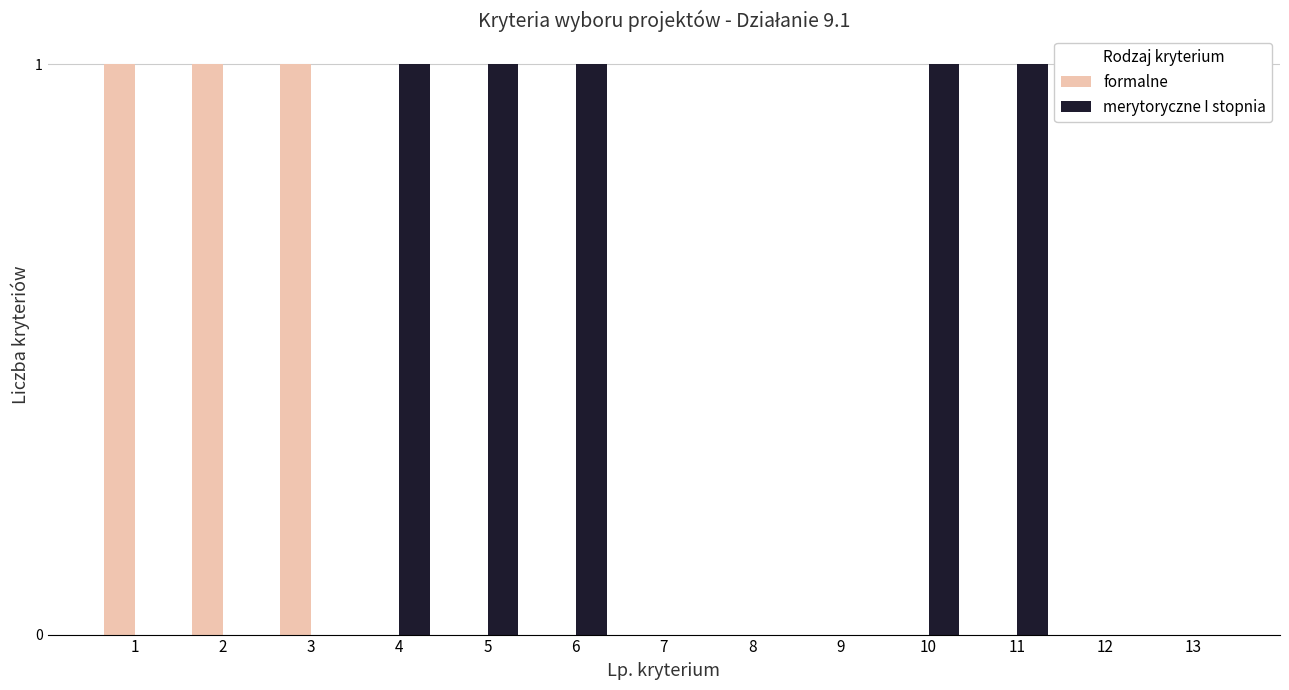

Is the value of merytoryczne I stopnia at 12 greater than the value of formalne at 1?

No